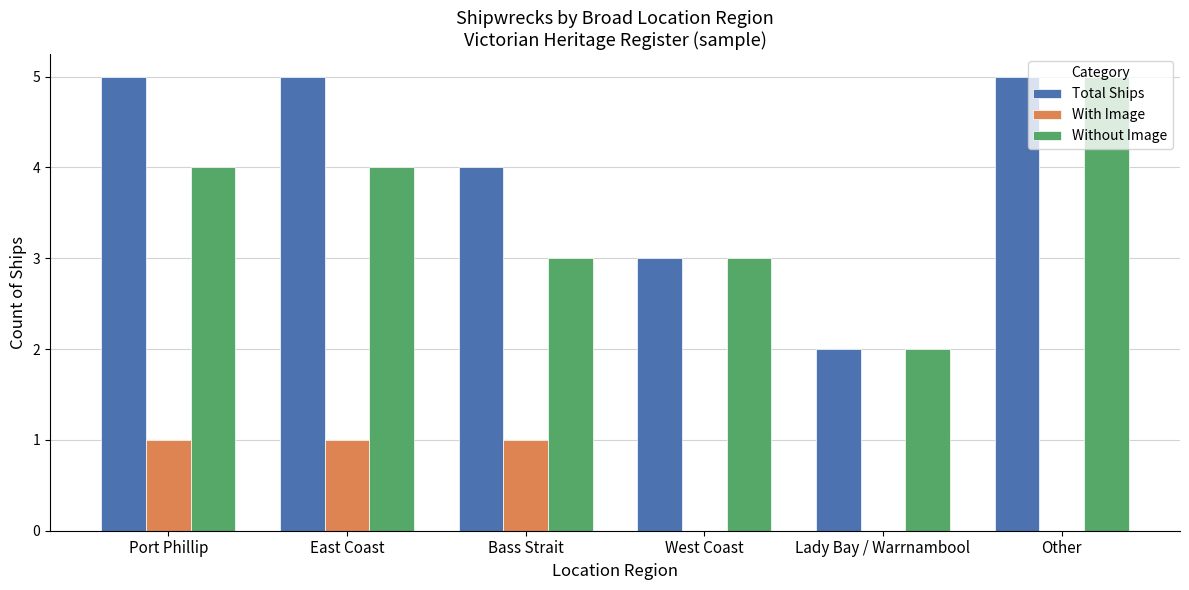

What is the approximate value of Total Ships at East Coast?

5